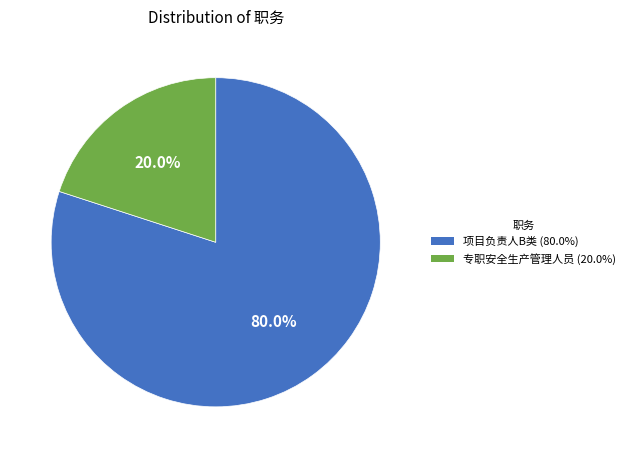

How many segments does this pie chart have?

2